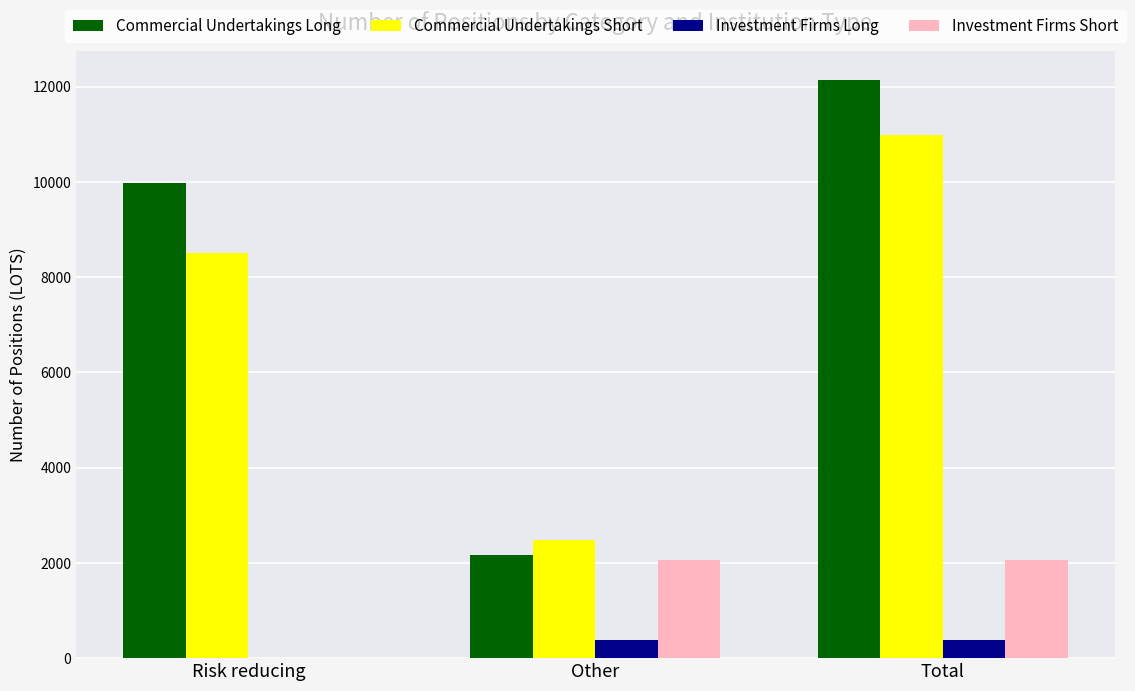

What is the sum of the Investment Firms Long values at Risk reducing and Total?

372.0